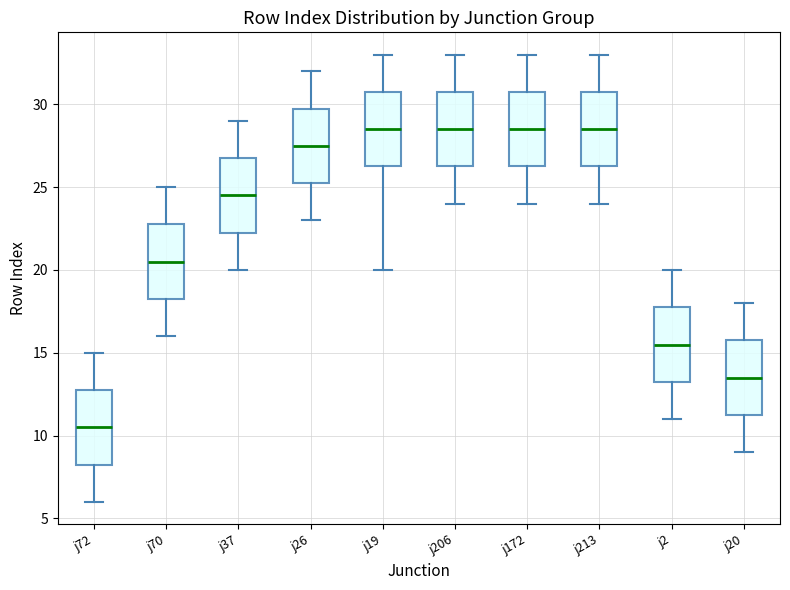

Reading left to right, transcribe this box plot: for each box, give where its median line is, the range the box spans, and where its two whiskers end, as read against the y-axis. The values are not printed on the chart, so give them approximately, as read against the axis.

j72: median 10.5, box 8.5 to 13.0, whiskers 6.0 to 15.0
j70: median 20.5, box 18.5 to 23.0, whiskers 16.0 to 25.0
j37: median 24.5, box 22.5 to 27.0, whiskers 20.0 to 29.0
j26: median 27.5, box 25.5 to 30.0, whiskers 23.0 to 32.0
j19: median 28.5, box 26.5 to 31.0, whiskers 20.0 to 33.0
j206: median 28.5, box 26.5 to 31.0, whiskers 24.0 to 33.0
j172: median 28.5, box 26.5 to 31.0, whiskers 24.0 to 33.0
j213: median 28.5, box 26.5 to 31.0, whiskers 24.0 to 33.0
j2: median 15.5, box 13.5 to 18.0, whiskers 11.0 to 20.0
j20: median 13.5, box 11.5 to 16.0, whiskers 9.0 to 18.0